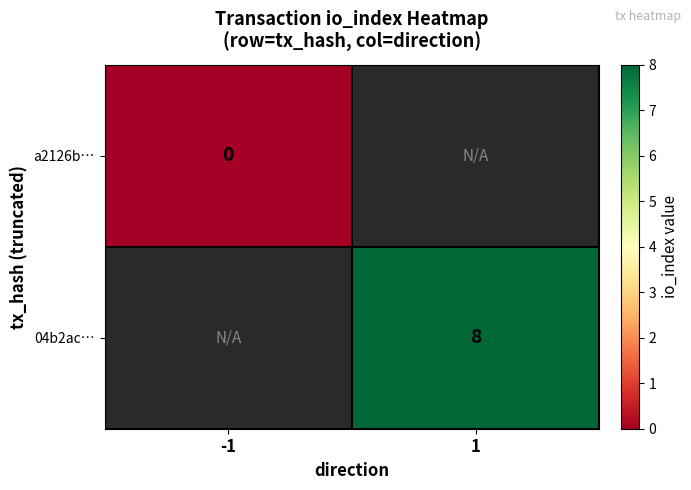

Which label corresponds to the smallest value in the chart?

-1